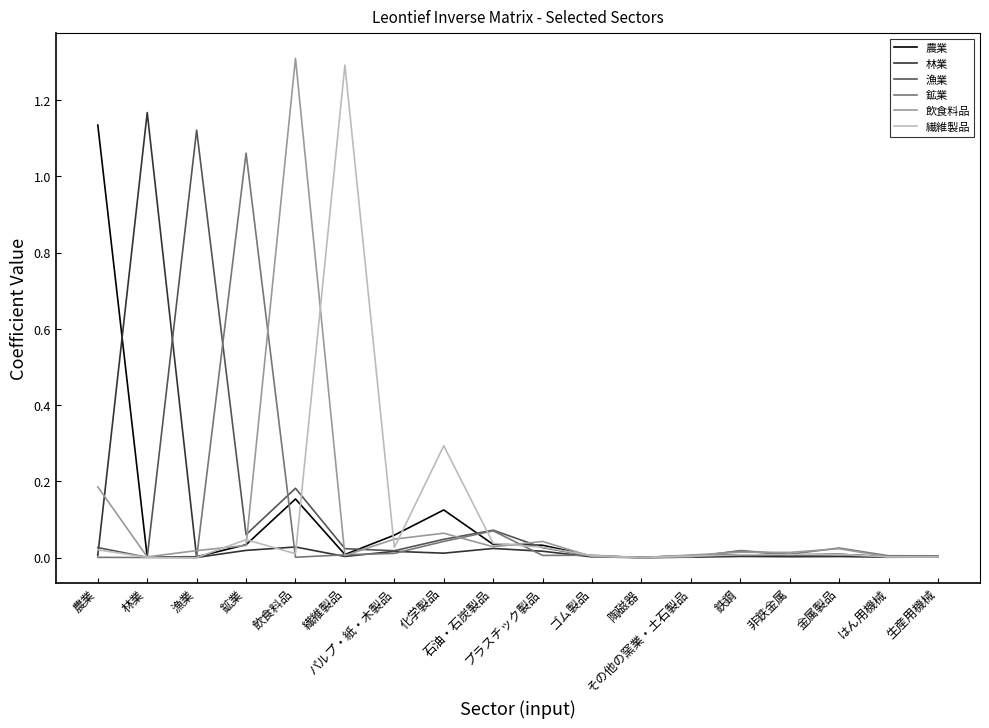

How many series are shown in this chart?

6